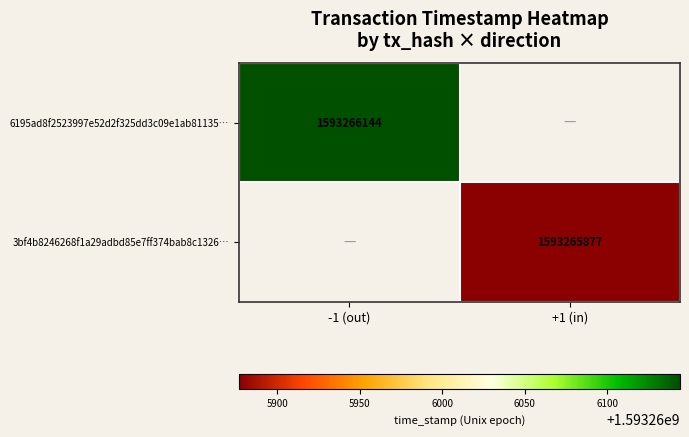

Is the value of 3bf4b8246268f1a29adbd85e7ff374bab8c1326 at 0 greater than the value of 6195ad8f2523997e52d2f325dd3c09e1ab81135 at 0?

Yes